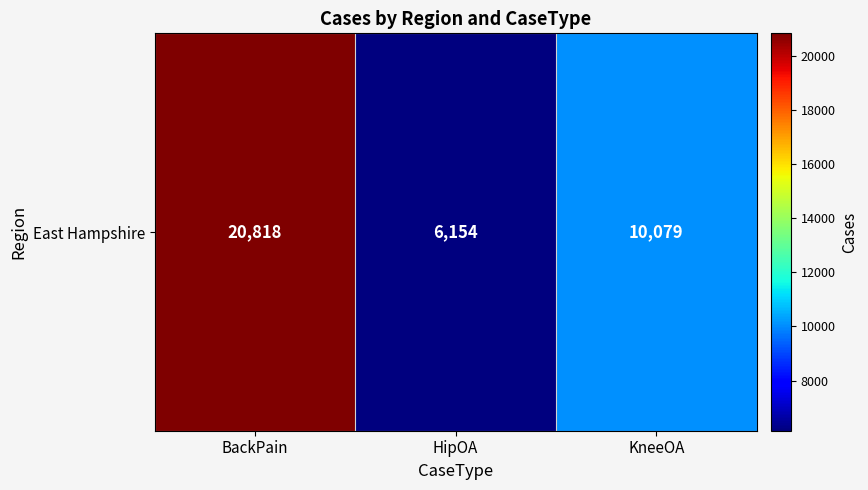

What value does the data have at BackPain, to the nearest 50?

20800